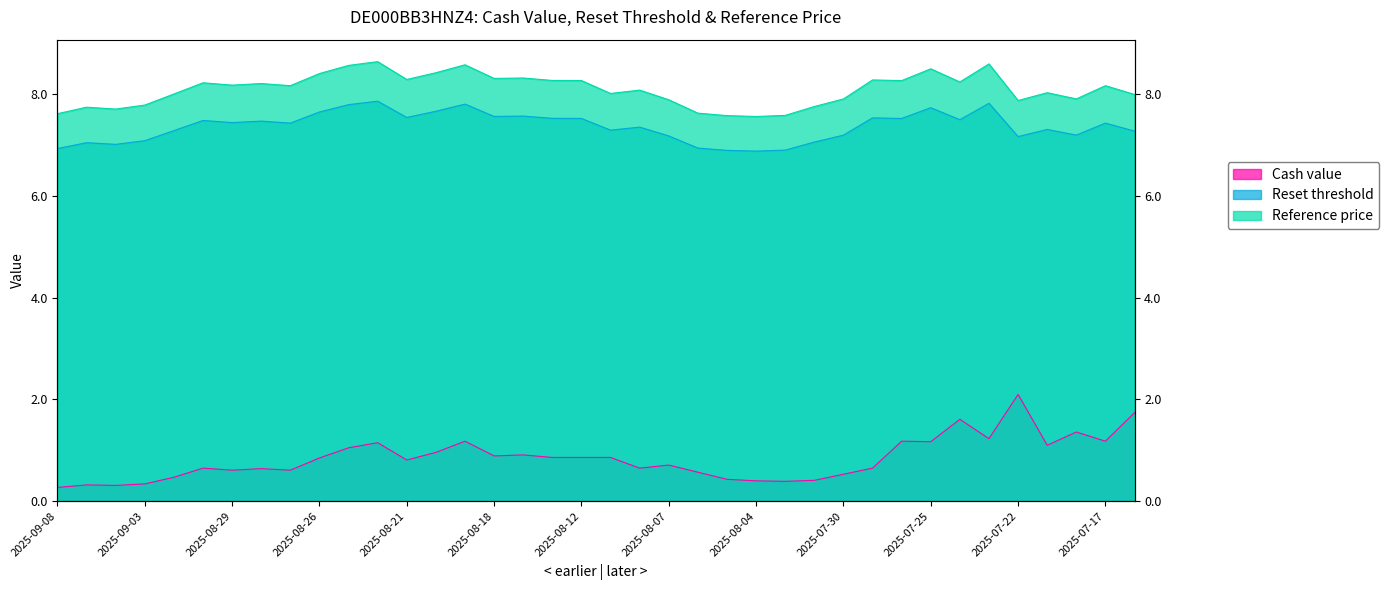

Which series has the largest total across all categories?

Reference price